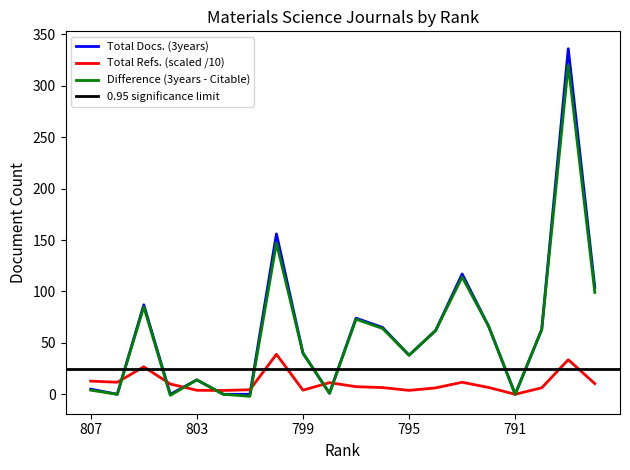

At 801, list the series in order from smallest to largest.

Difference (3years - Citable), Total Docs. (3years), Total Refs.